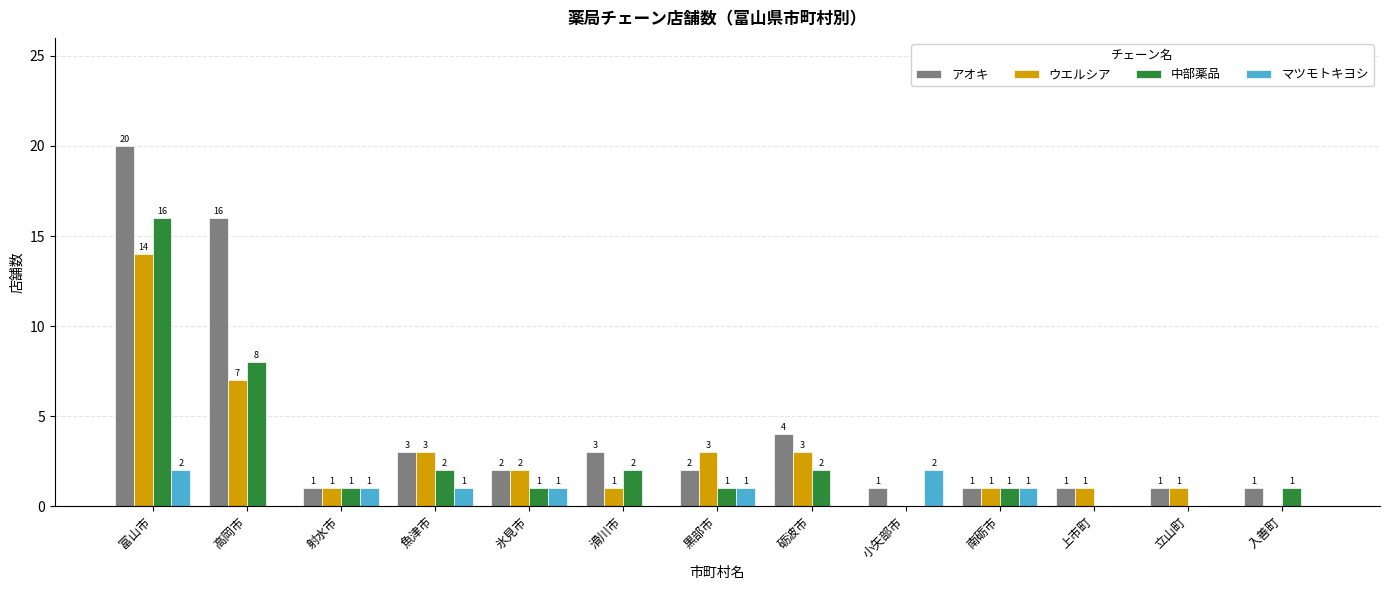

Reading right to left, transcribe all the data shown in this chart.

アオキ: 1	1	1	1	1	4	2	3	2	3	1	16	20
ウエルシア: 0	1	1	1	0	3	3	1	2	3	1	7	14
中部薬品: 1	0	0	1	0	2	1	2	1	2	1	8	16
マツモトキヨシ: 0	0	0	1	2	0	1	0	1	1	1	0	2